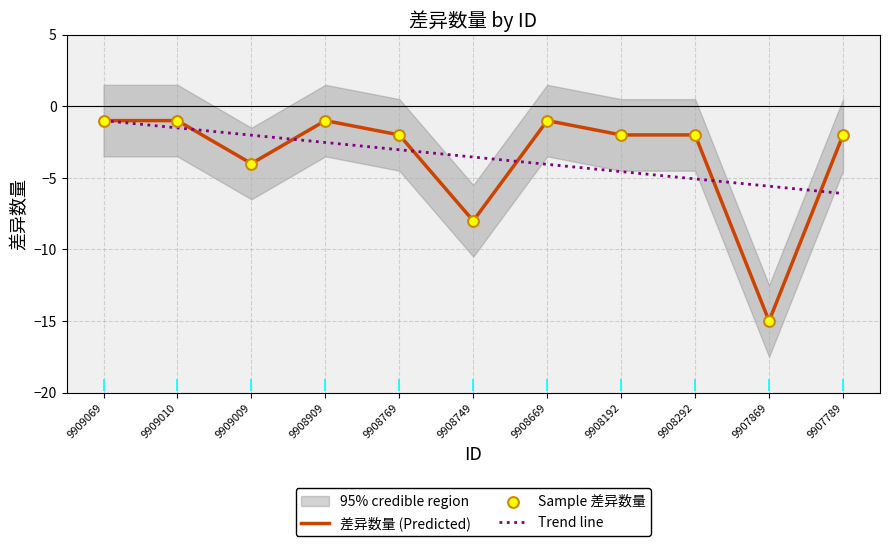

Between 9908292 and 9908769, which is larger?

9908292